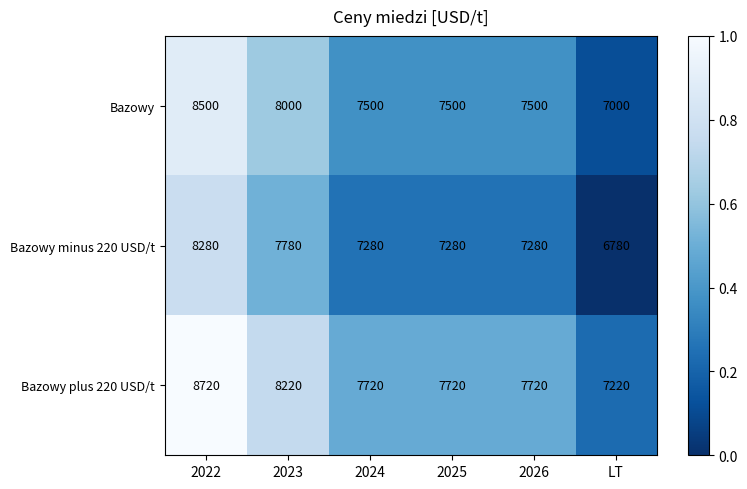

What is the minimum value shown in the chart?

6780